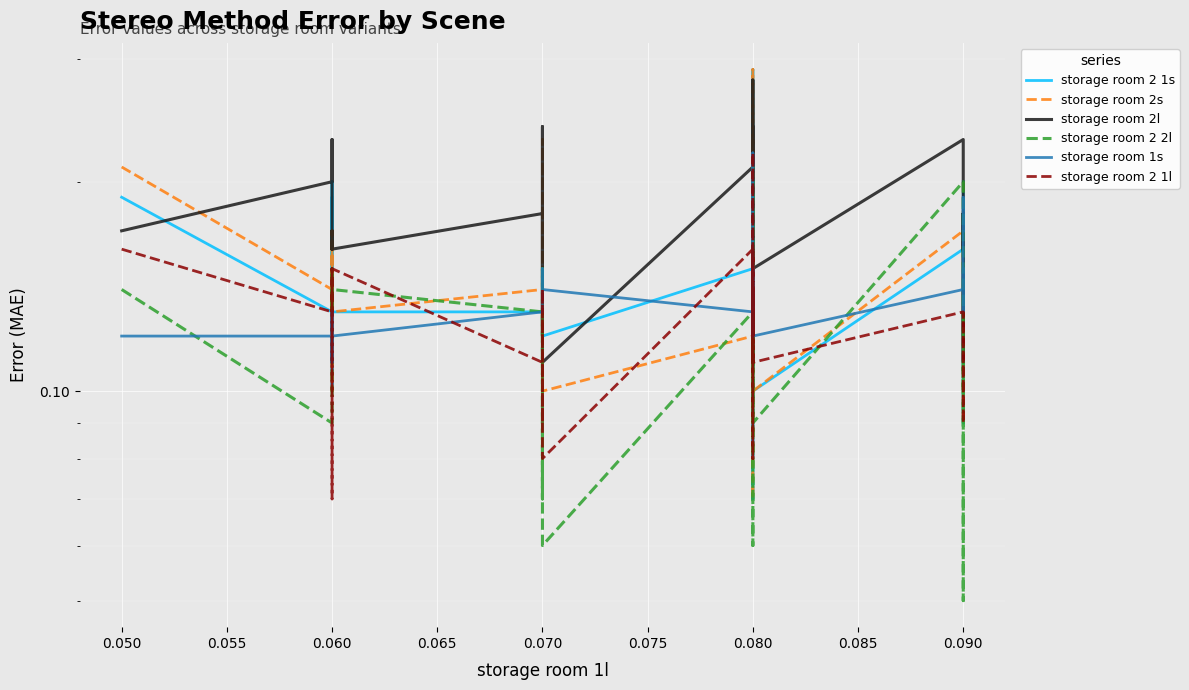

Which series ends up on top after the final intersection of storage room 2 2l and storage room 1s?

storage room 1s